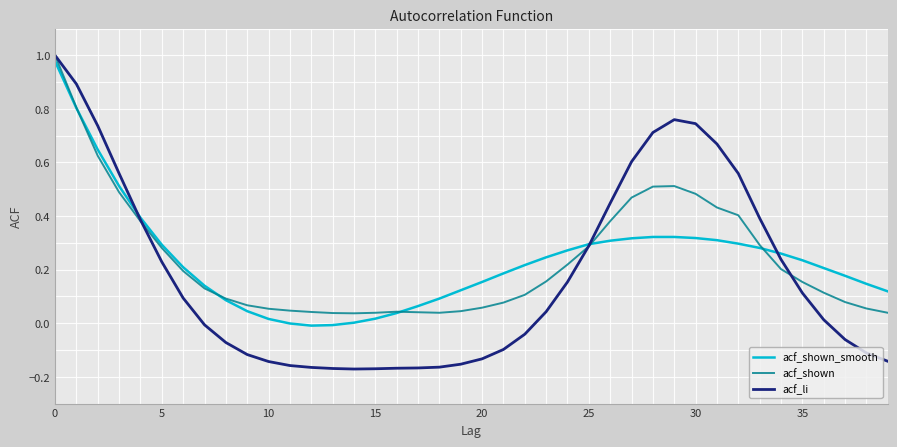

Which series has the widest spread of values?

acf_li